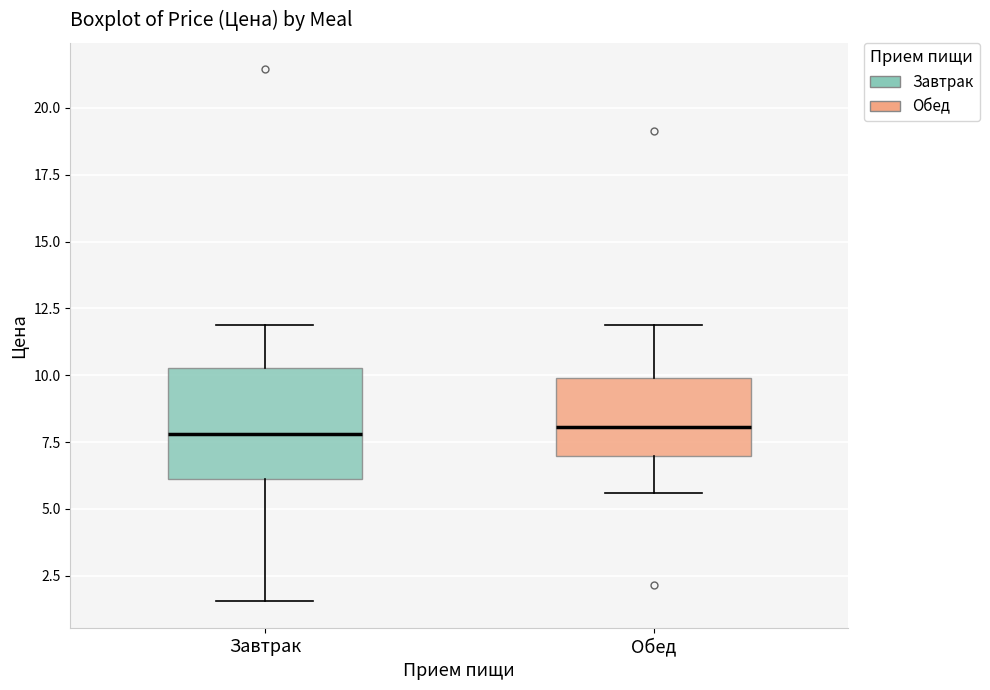

Reading left to right, read every box against the y-axis: the position of its median line, the range the box covers, and the ends of its whiskers. The values are not printed on the chart, so give them approximately, as read against the axis.

Завтрак: median 8.0, box 6.0 to 10.5, whiskers 1.5 to 12.0
Обед: median 8.0, box 7.0 to 10.0, whiskers 5.5 to 12.0